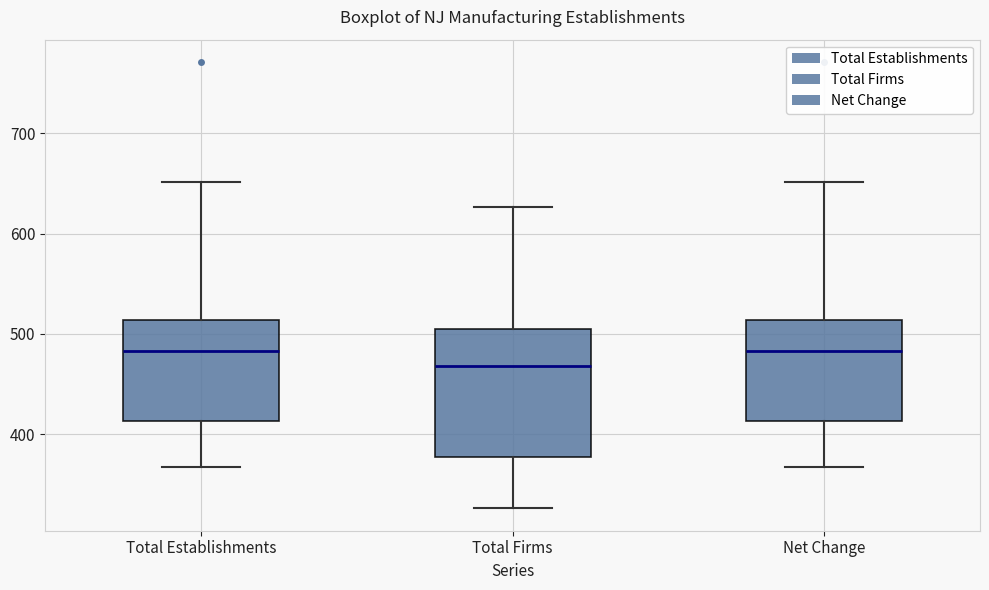

Where does the median line of the box for Total Firms sit on the y-axis? The values are not printed on the chart, so give them approximately, as read against the axis.

470